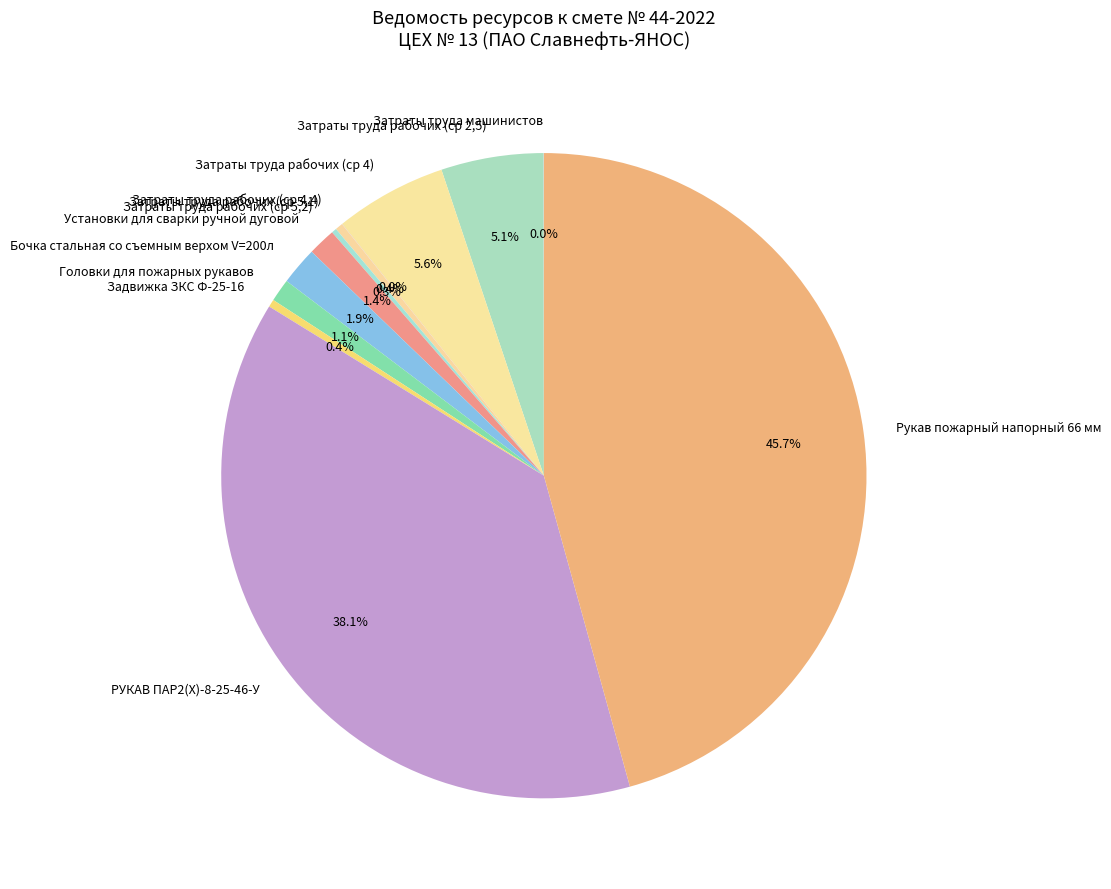

To the nearest percent, what portion does Установки для сварки ручной дуговой represent?

1%